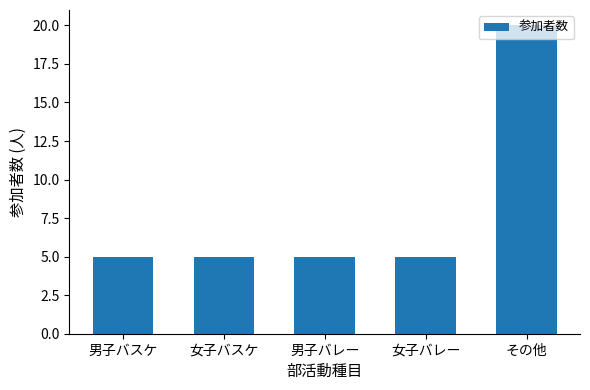

Which has a higher value, 男子バスケ or その他?

その他